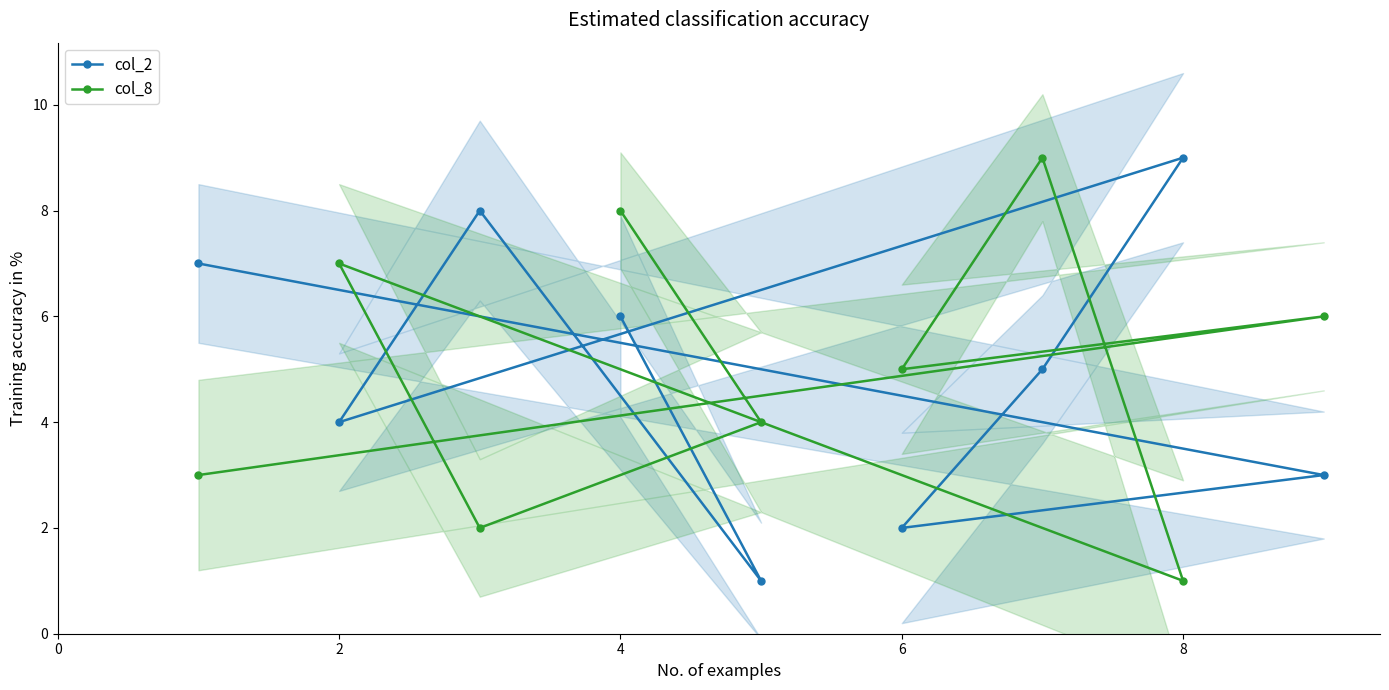

How many data points in col_8 are less than 5?

4